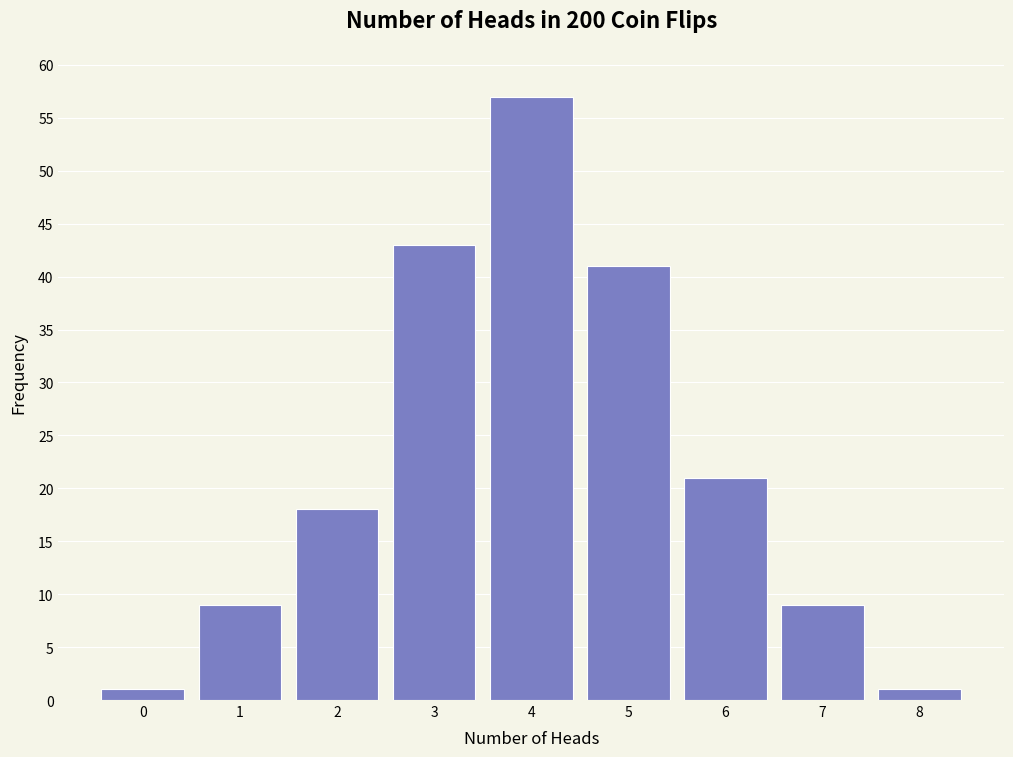

Reading left to right, extract all data points from this chart.

1	9	18	43	57	41	21	9	1